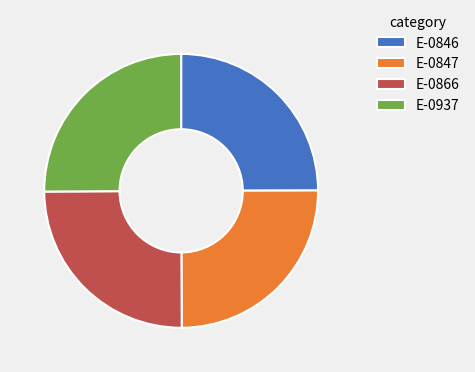

Does any single category account for the majority?

No